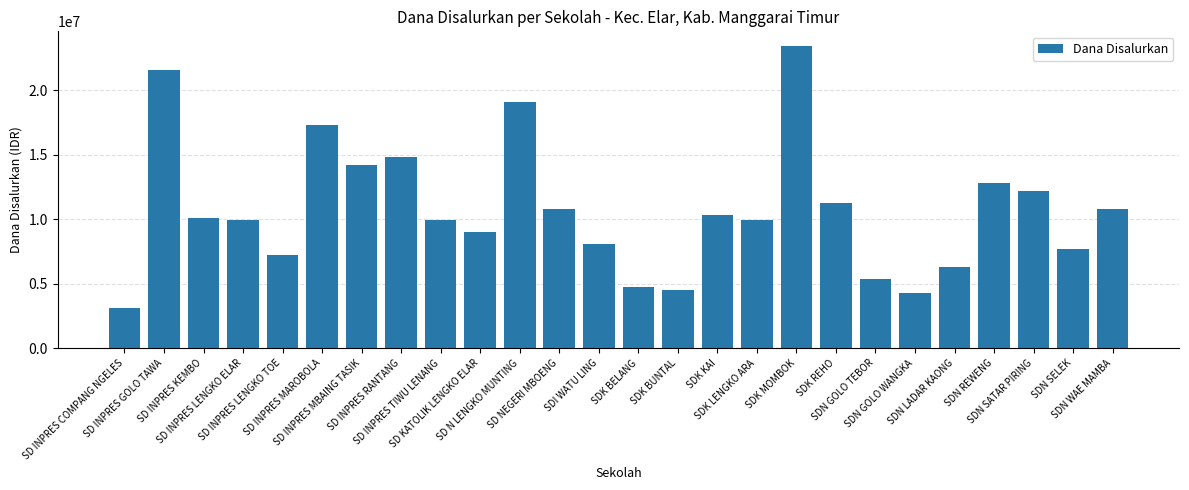

What is the value of the 19th bar from the left?

11250000